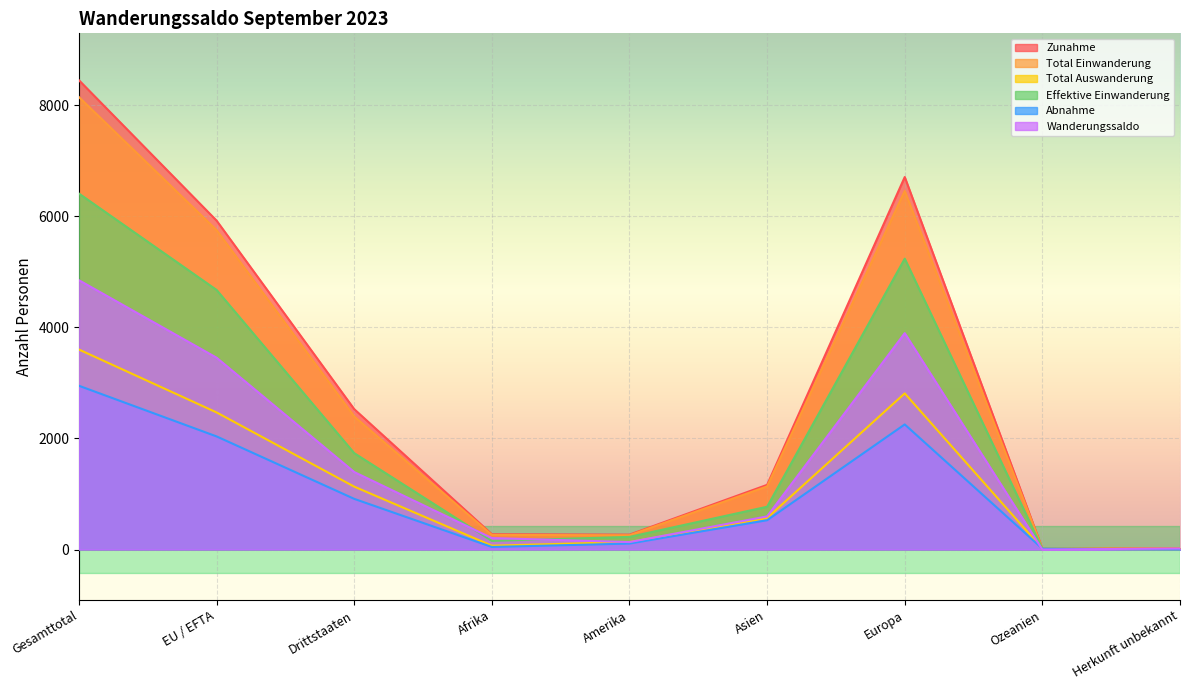

In Total Auswanderung, how many points are higher than both neighbors (excluding endpoints)?

1